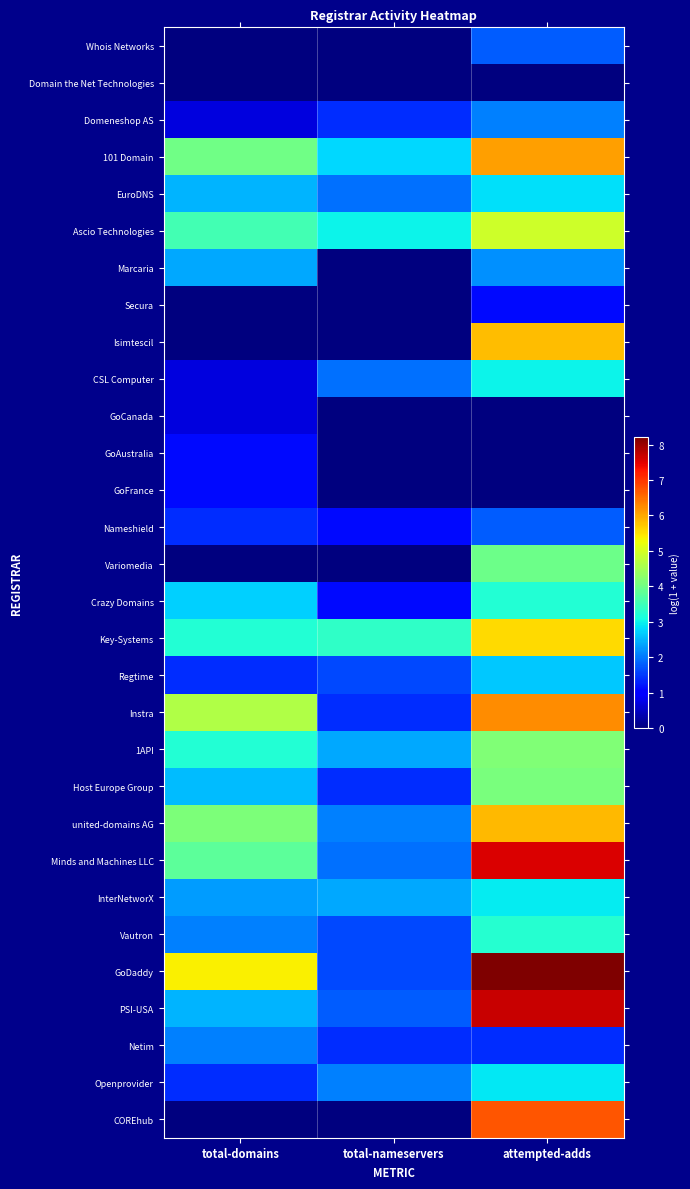

Count the number of categories in the chart.

3